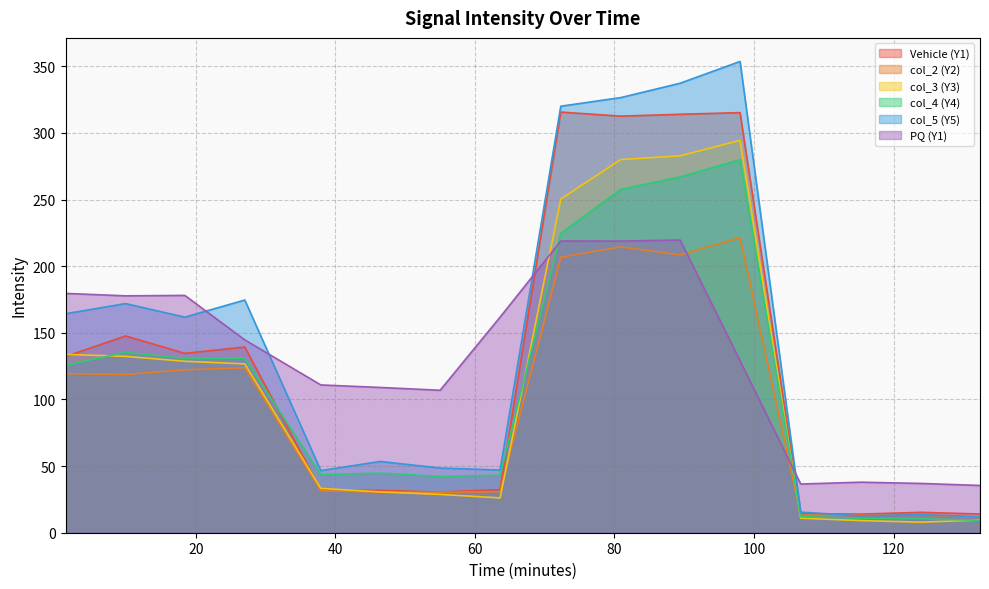

What is the sum of all PQ (Y1) values?

2102.1